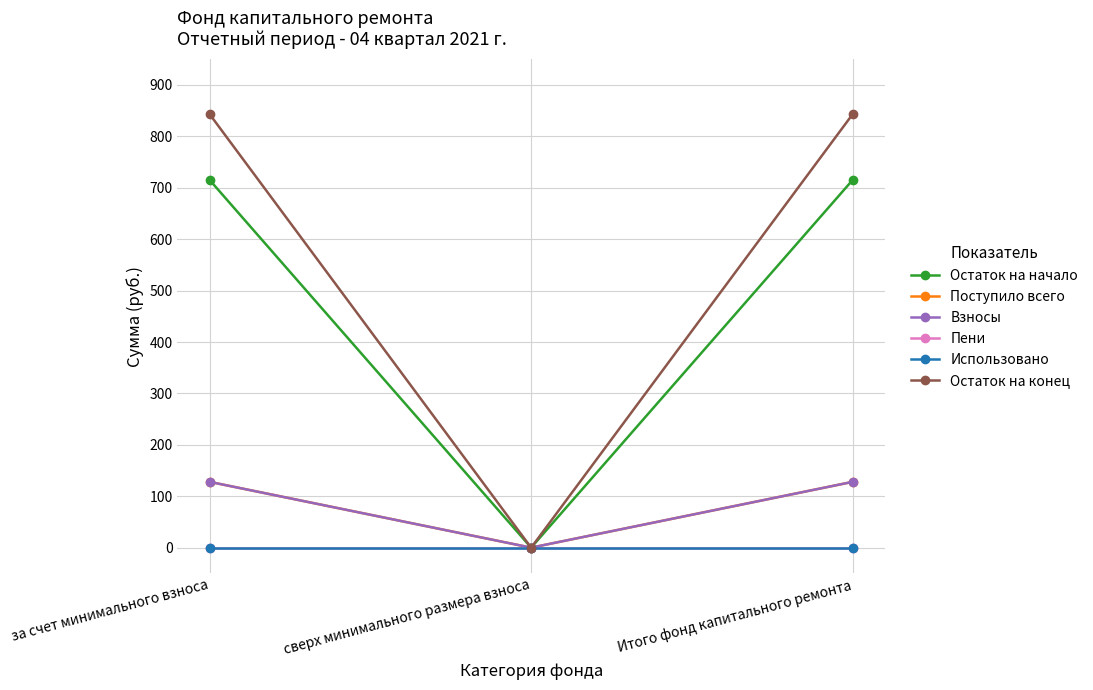

Read the Остаток на начало value at за счет минимального взноса.

715.3